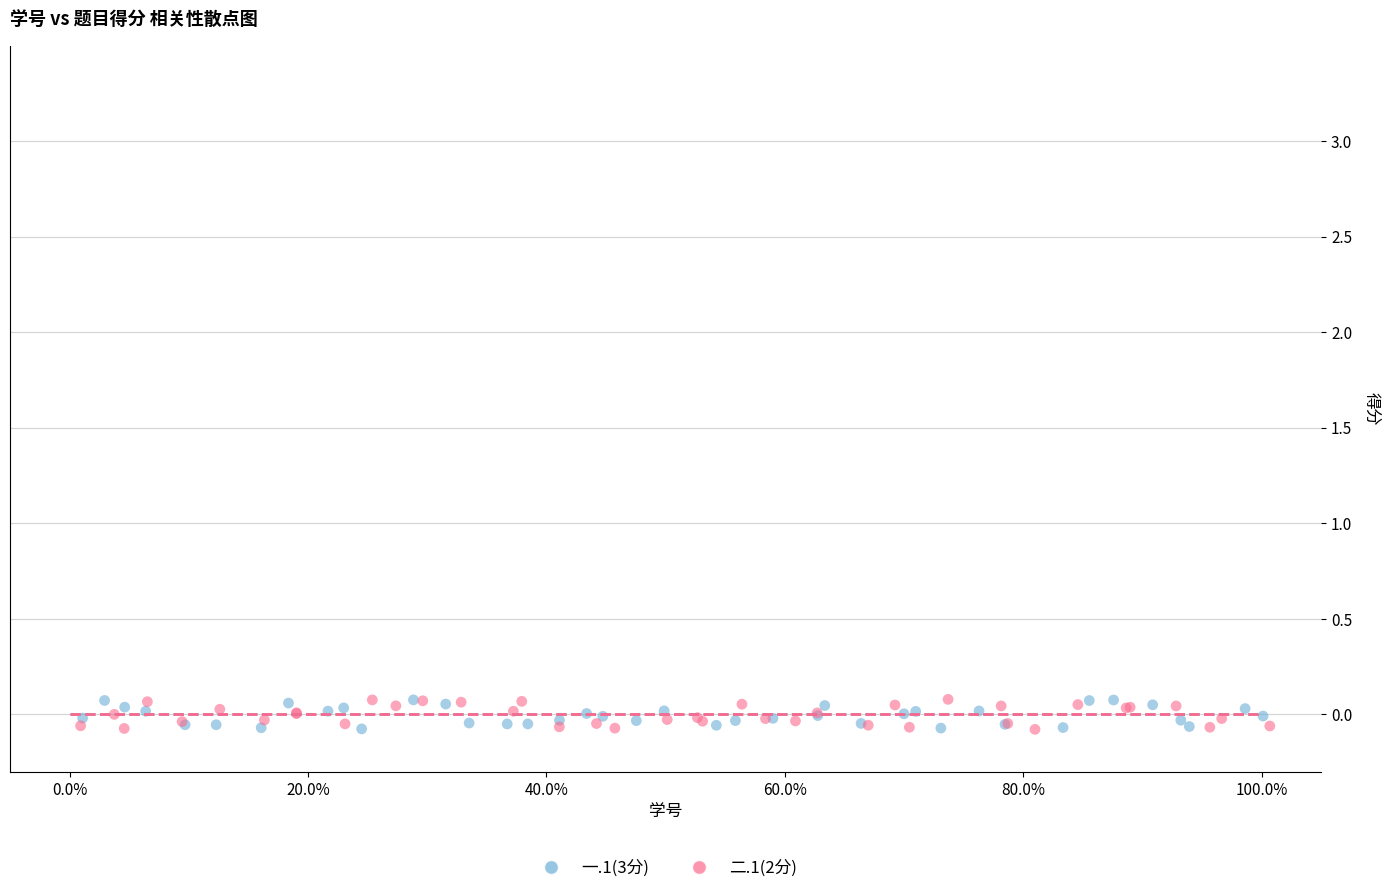

What are all the series names shown in the legend?

一.1(3分), 二.1(2分)